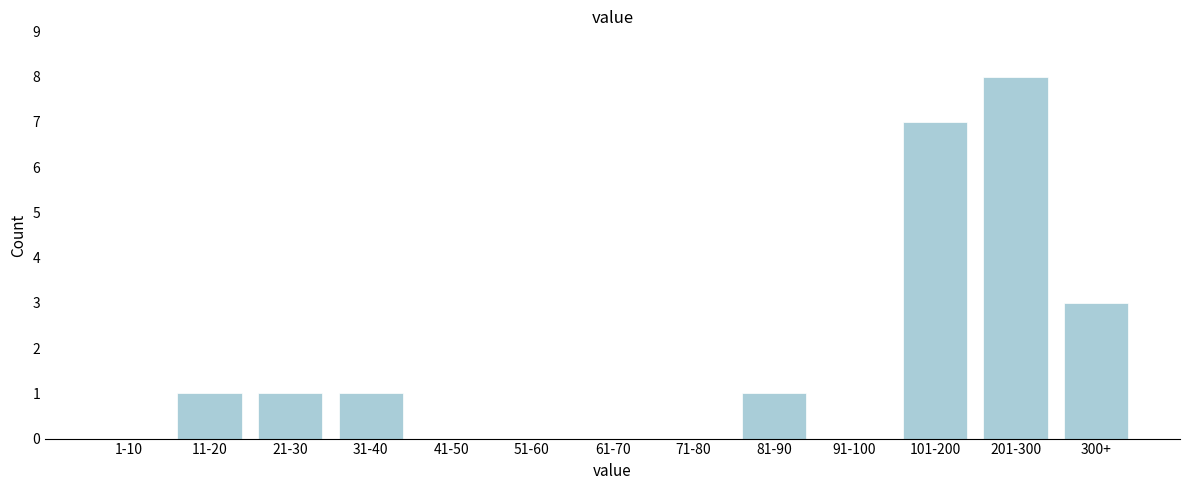

At which category does the chart reach its peak across all series?

201-300